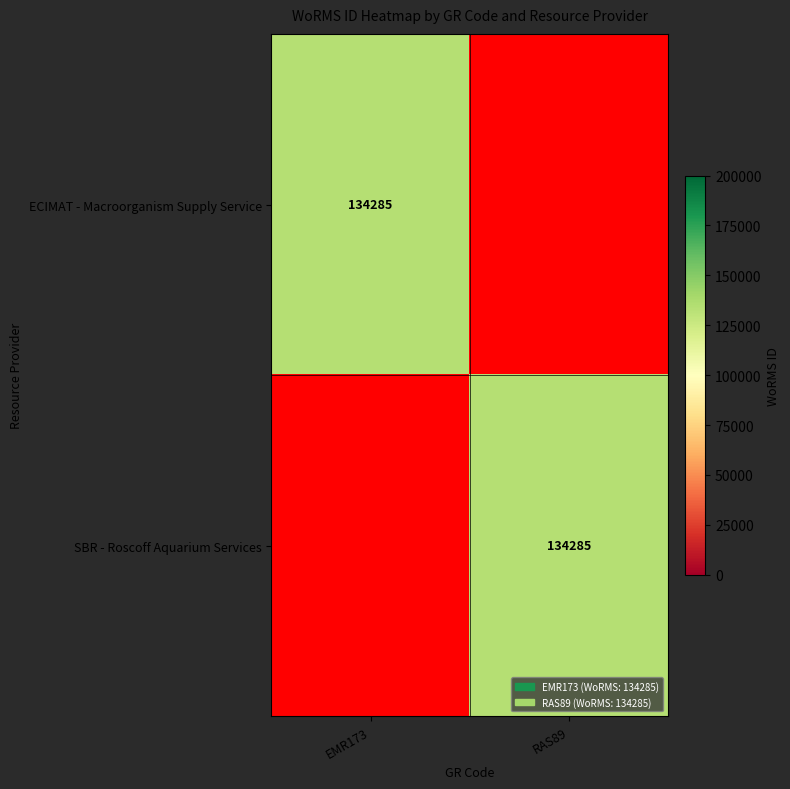

True or false: ECIMAT - Macroorganism Supply Service has a value of 86042 at EMR173.

False